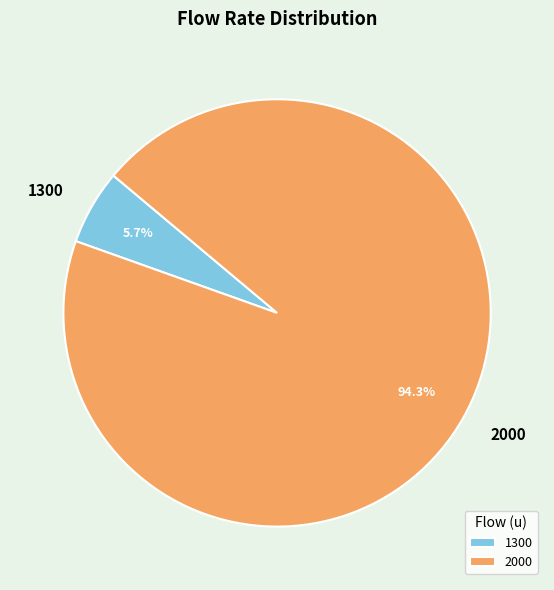

Between 1300 and 2000, which is larger?

2000